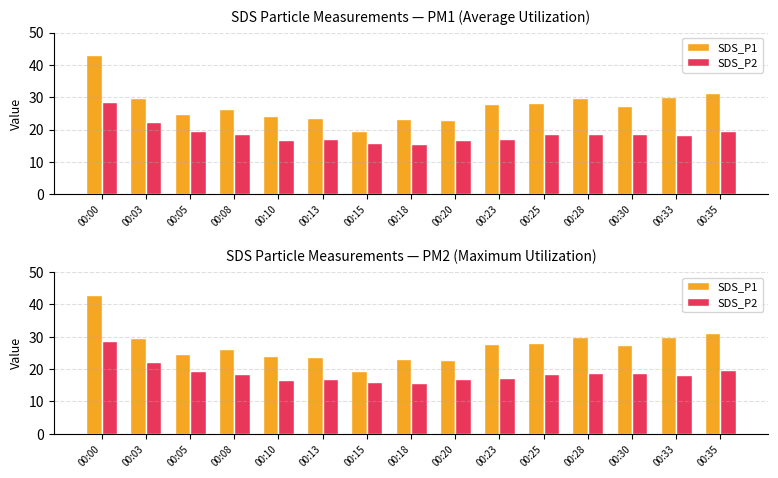

Which series has the largest total across all categories?

SDS_P1